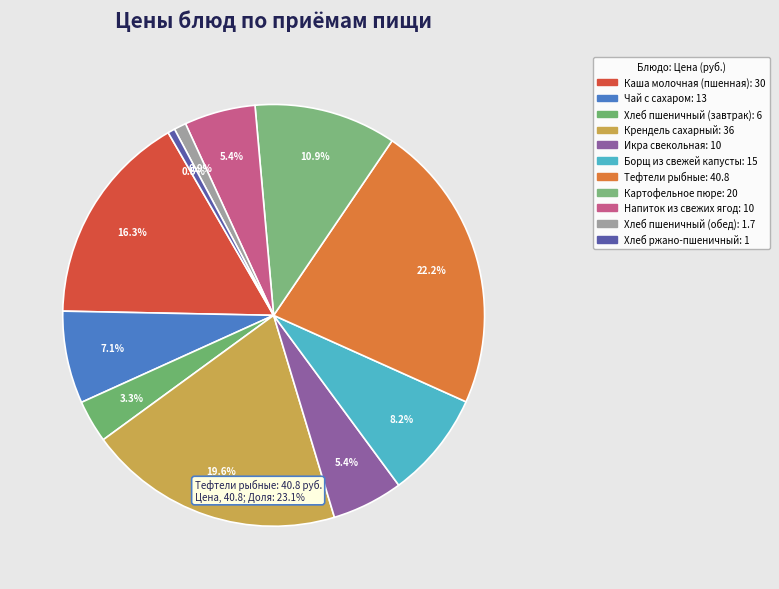

To the nearest percent, what is the average slice percentage?

9%